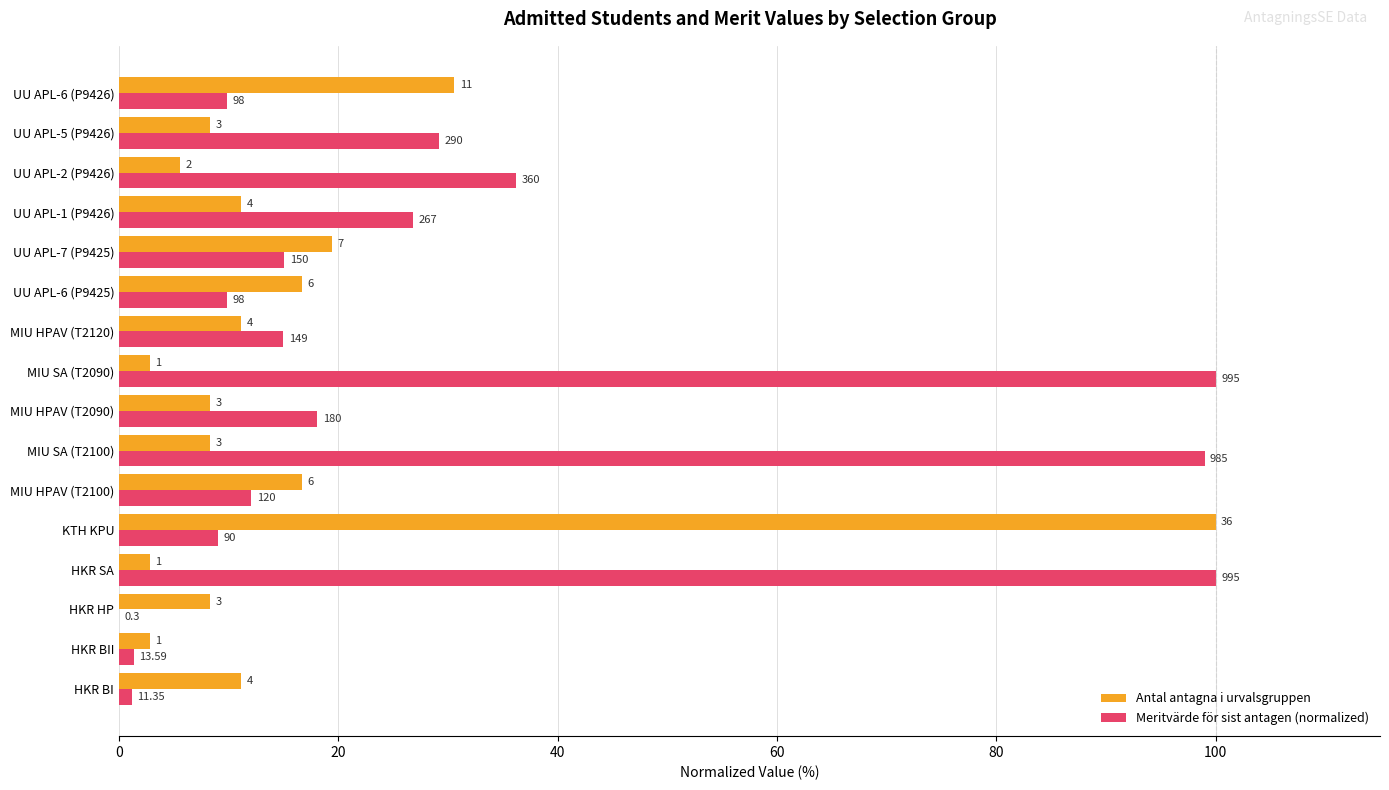

At how many categories does at least one series exceed 34?

5